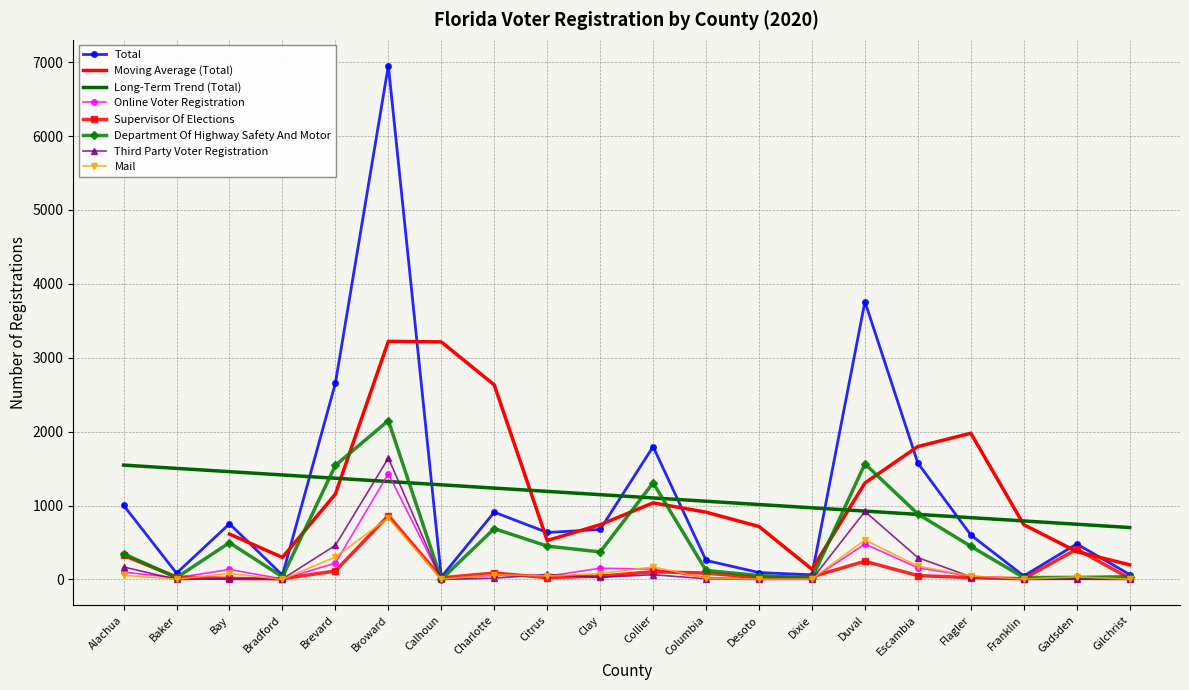

Count the number of categories in the chart.

20